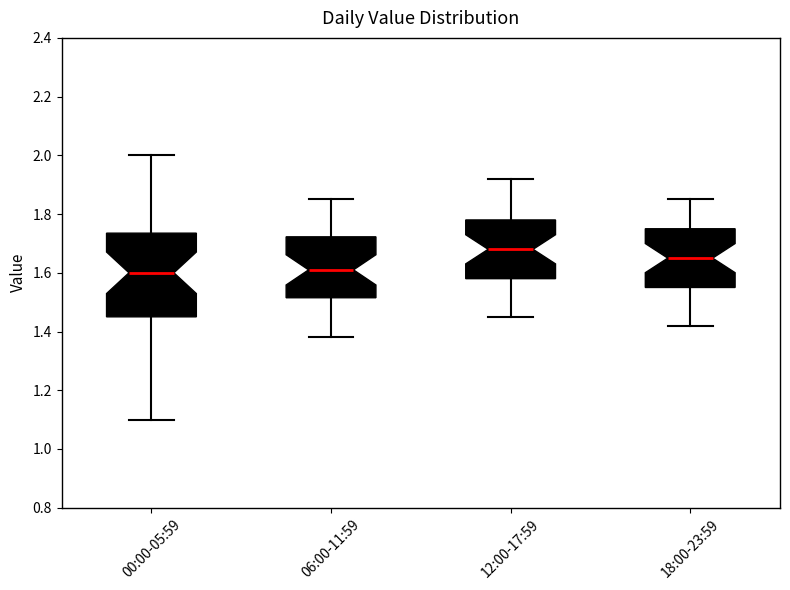

Which box's median line is the highest?

12:00-17:59